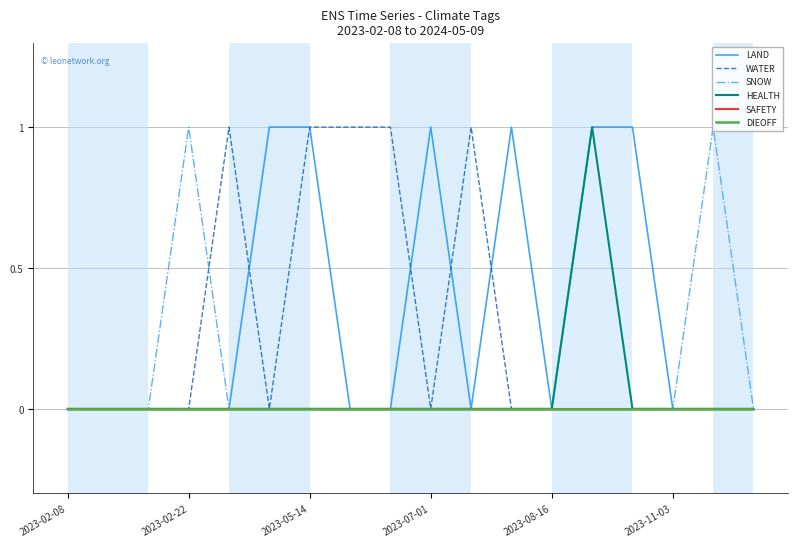

True or false: SAFETY has more than 0 points higher than both neighbors.

False